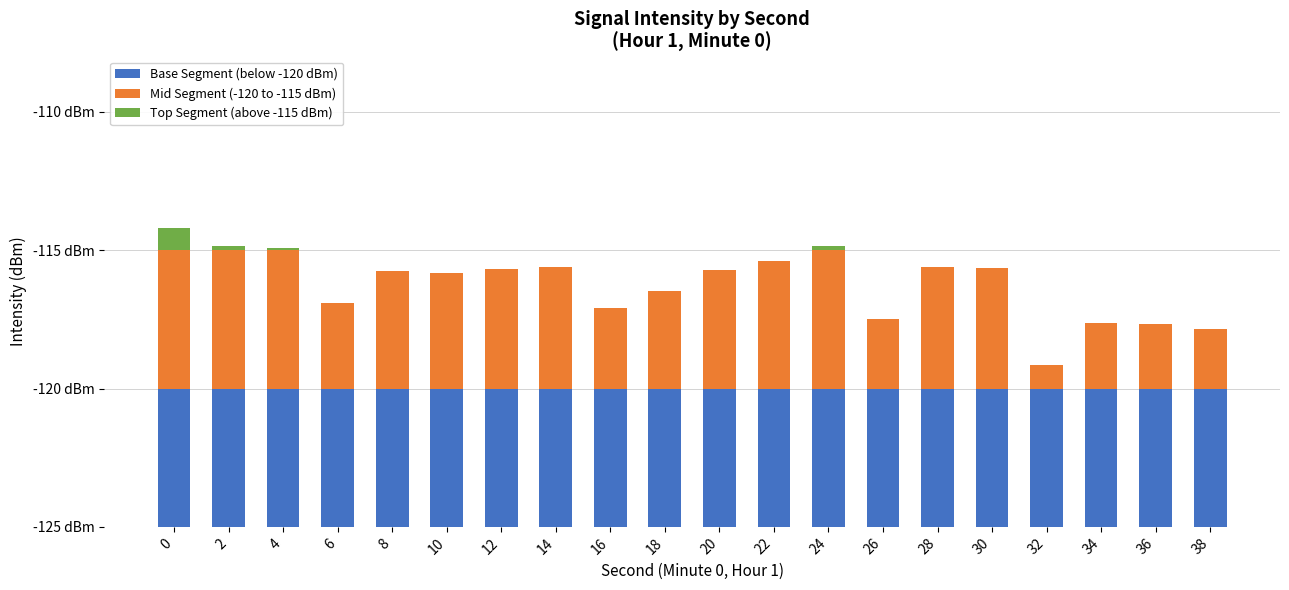

Reading left to right, what are all the values shown in this chart?

Base Segment (below -120 dBm): 0=5.0	2=5.0	4=5.0	6=5.0	8=5.0	10=5.0	12=5.0	14=5.0	16=5.0	18=5.0	20=5.0	22=5.0	24=5.0	26=5.0	28=5.0	30=5.0	32=5.0	34=5.0	36=5.0	38=5.0
Mid Segment (-120 to -115 dBm): 0=5.0	2=5.0	4=5.0	6=3.1	8=4.3	10=4.2	12=4.3	14=4.4	16=2.9	18=3.5	20=4.3	22=4.6	24=5.0	26=2.5	28=4.4	30=4.3	32=0.8	34=2.4	36=2.3	38=2.1
Top Segment (above -115 dBm): 0=0.8	2=0.1	4=0.1	6=0.0	8=0.0	10=0.0	12=0.0	14=0.0	16=0.0	18=0.0	20=0.0	22=0.0	24=0.2	26=0.0	28=0.0	30=0.0	32=0.0	34=0.0	36=0.0	38=0.0